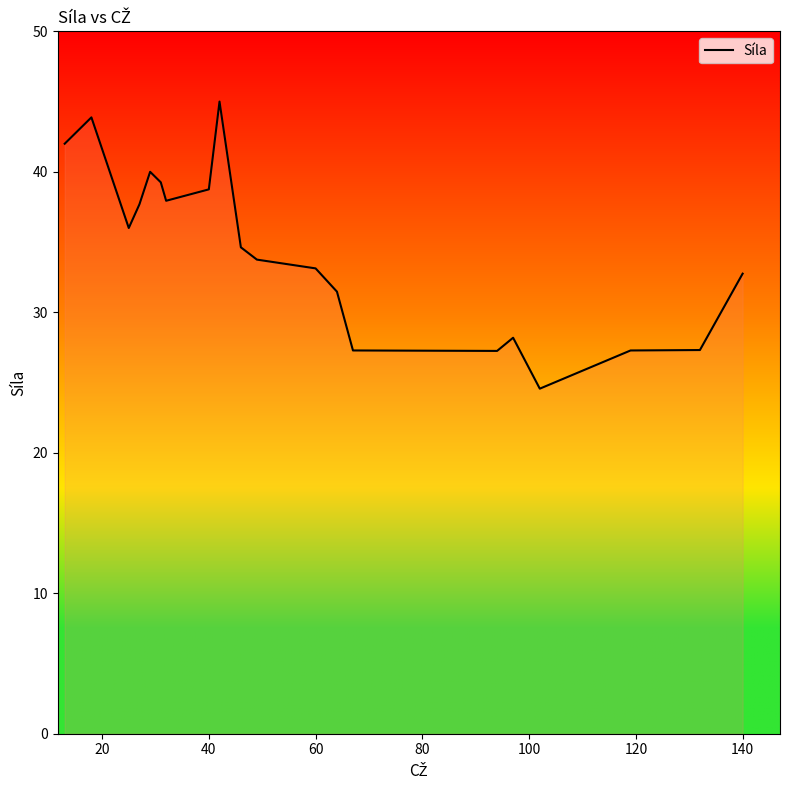

What is the greatest value displayed?

45.0